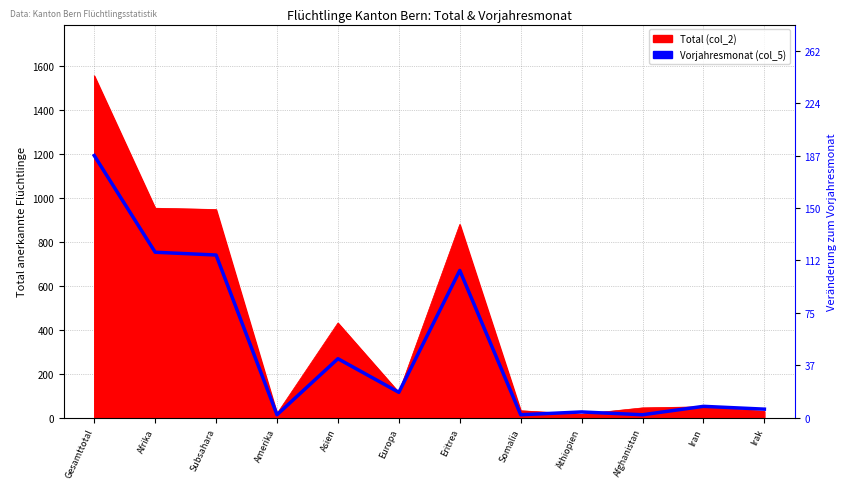

Reading left to right, what are all the values shown in this chart?

187	118	116	2	42	18	105	2	4	2	8	6